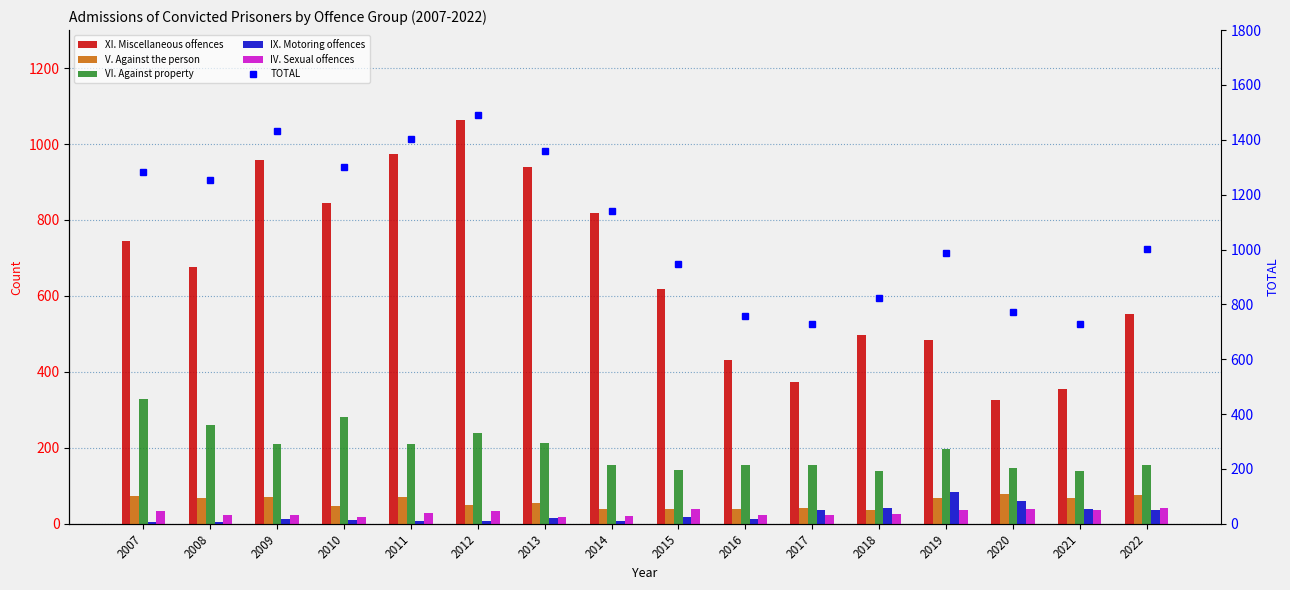

Which series changed the most between 2010 and 2014?

TOTAL